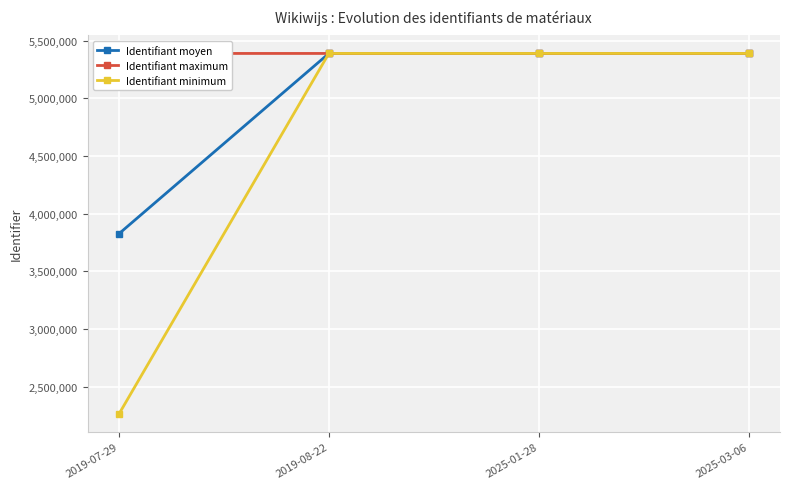

What is the value of the Identifiant moyen point at the 2nd from the left?

5389836.0